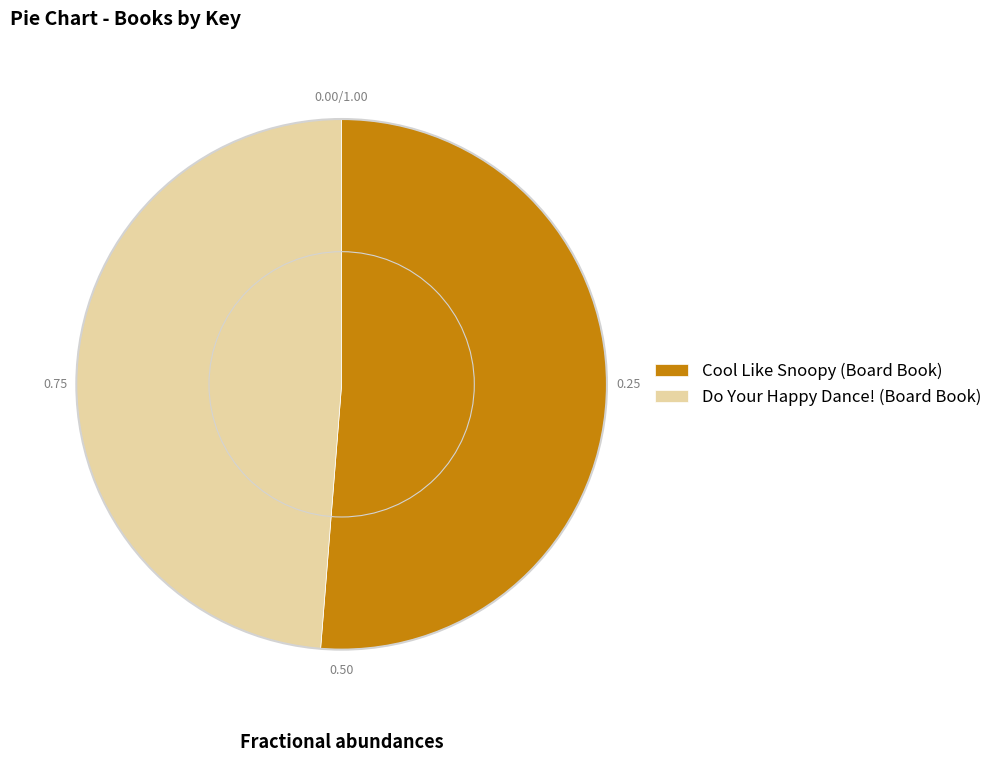

How many segments does this pie chart have?

2